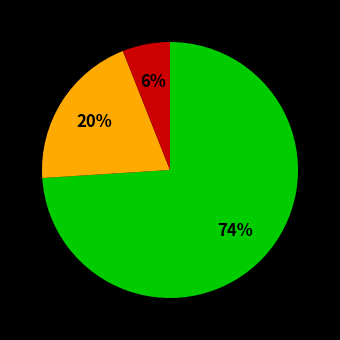

Does any single category account for the majority?

Yes